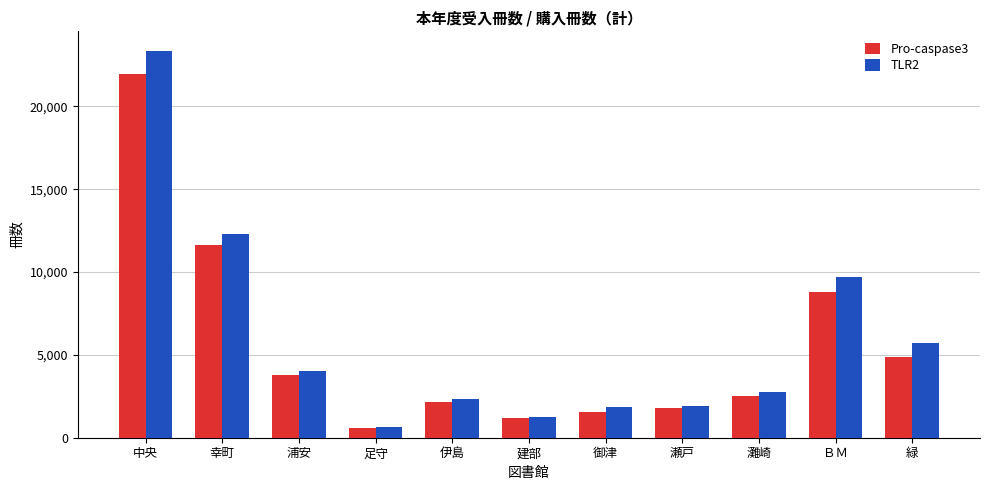

The value of TLR2 at 幸町 is 7251. True or false?

False